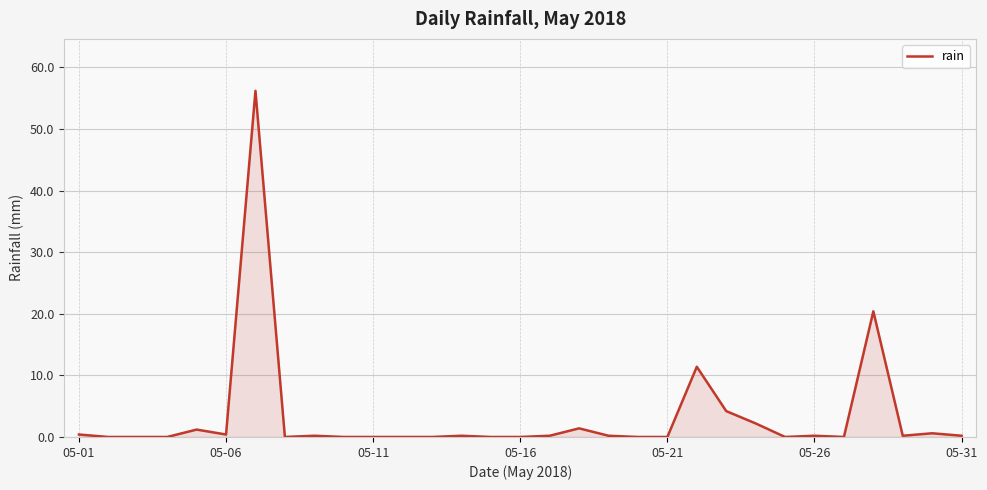

What is the greatest value displayed?

56.2